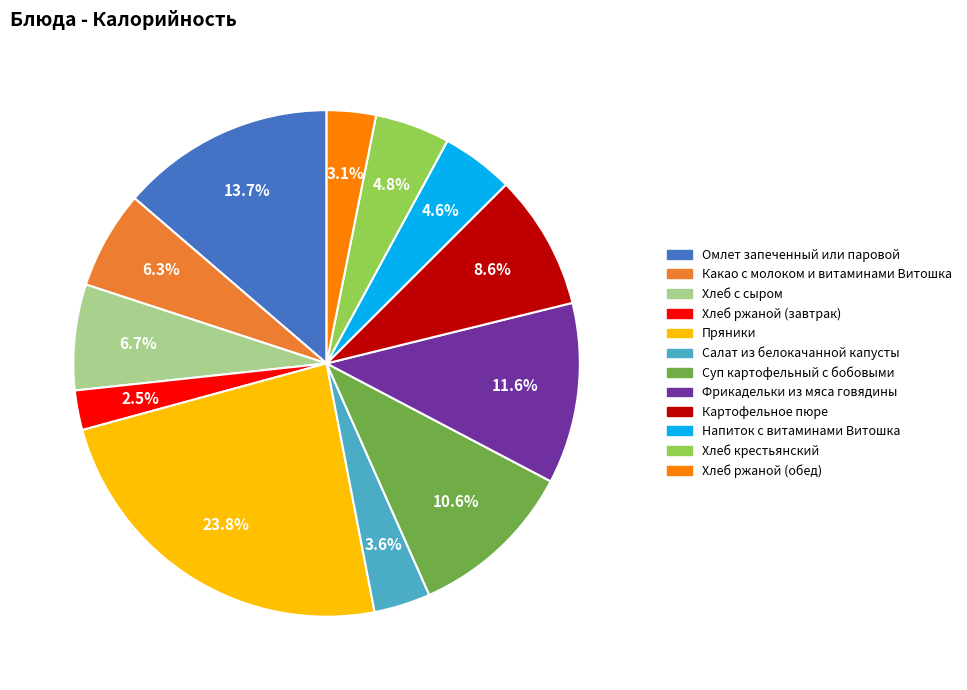

What is the largest slice in the pie chart?

Пряники